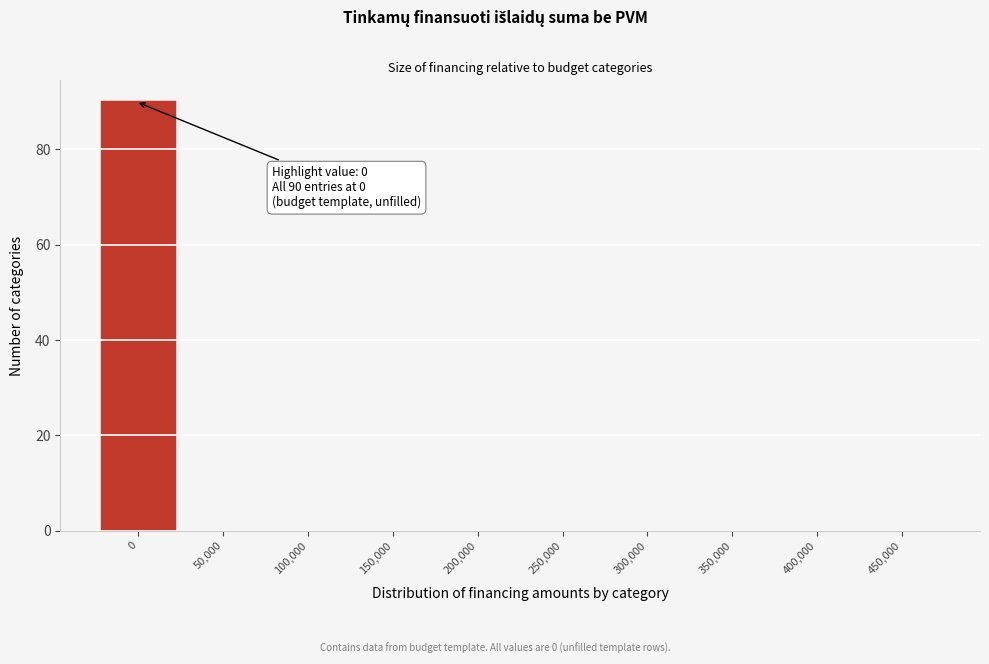

Reading right to left, transcribe all the data shown in this chart.

450,000=0	400,000=0	350,000=0	300,000=0	250,000=0	200,000=0	150,000=0	100,000=0	50,000=0	0=90